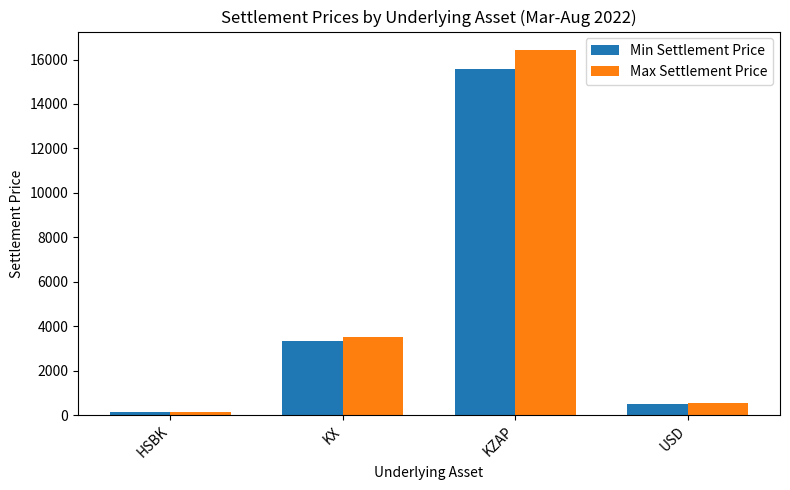

What are all the series names shown in the legend?

Min Settlement Price, Max Settlement Price